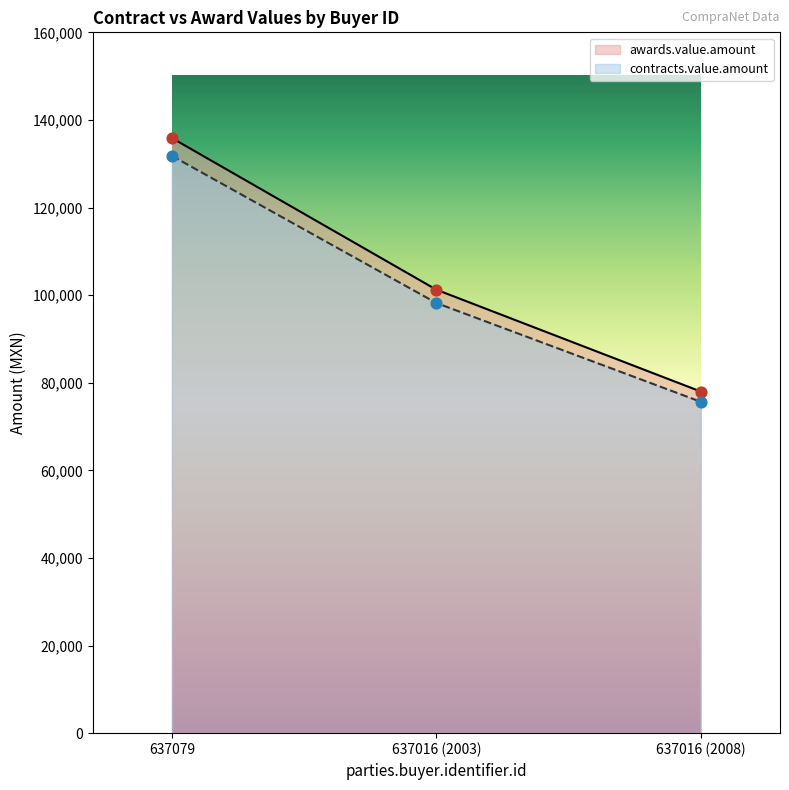

What is the total value across all series at 637016 (2003)?

199462.5